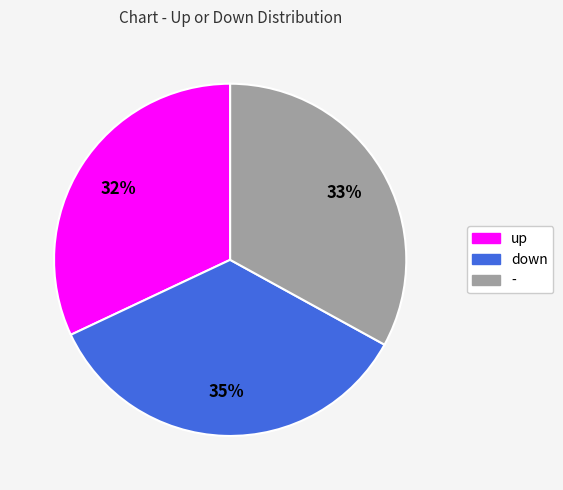

To the nearest percent, what percentage of the pie is -?

33%